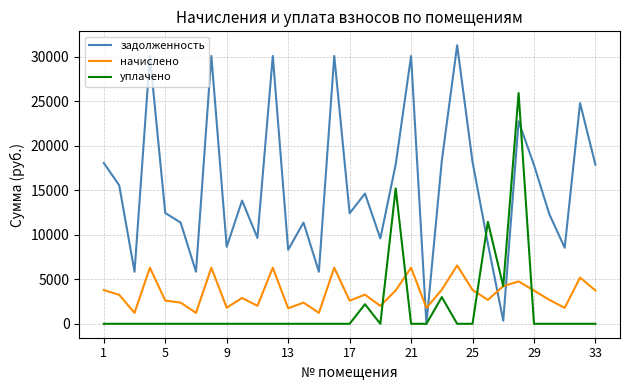

How many times do задолженность and начислено cross each other?

4